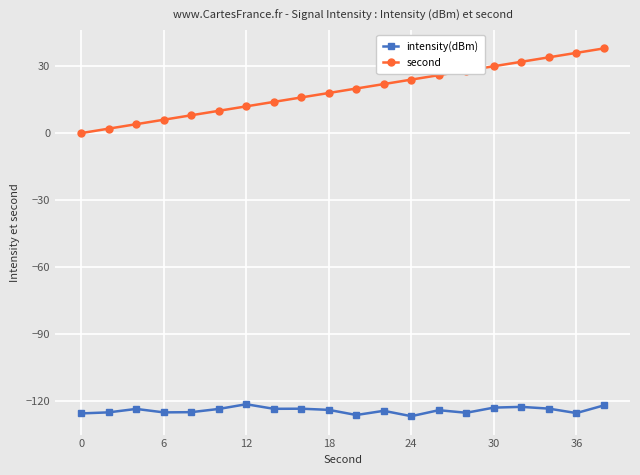

What is the maximum value for intensity(dBm)?

-121.6